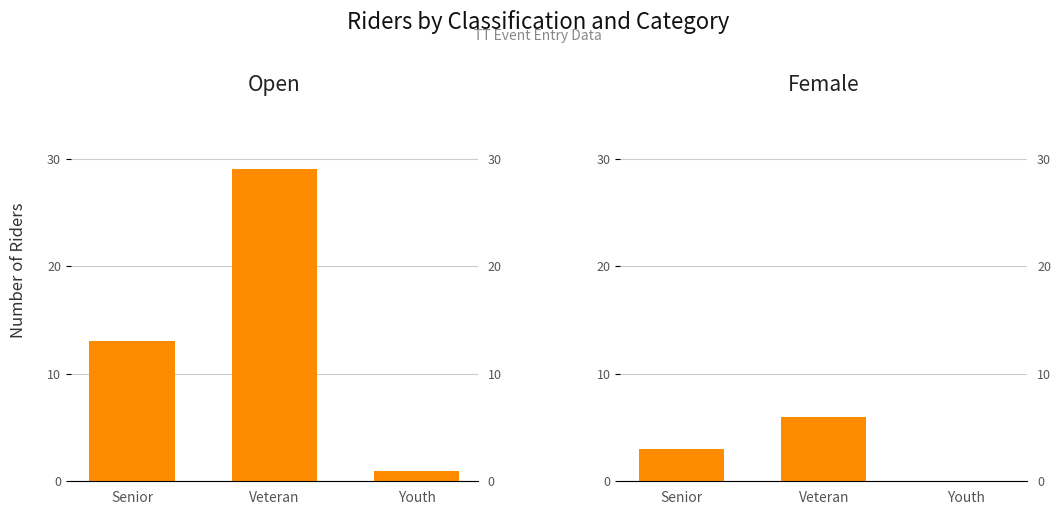

Reading right to left, transcribe all the data shown in this chart.

Open: 1	29	13
Female: 0	6	3